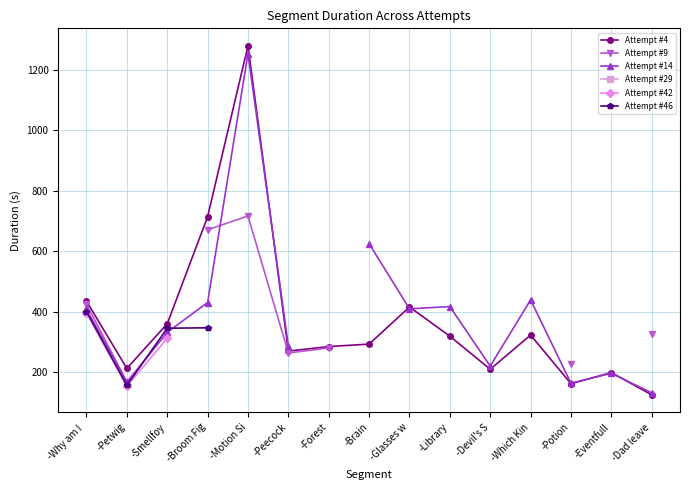

Between -Smellfoy and -Dad leave, which series saw the biggest shift?

Attempt #4